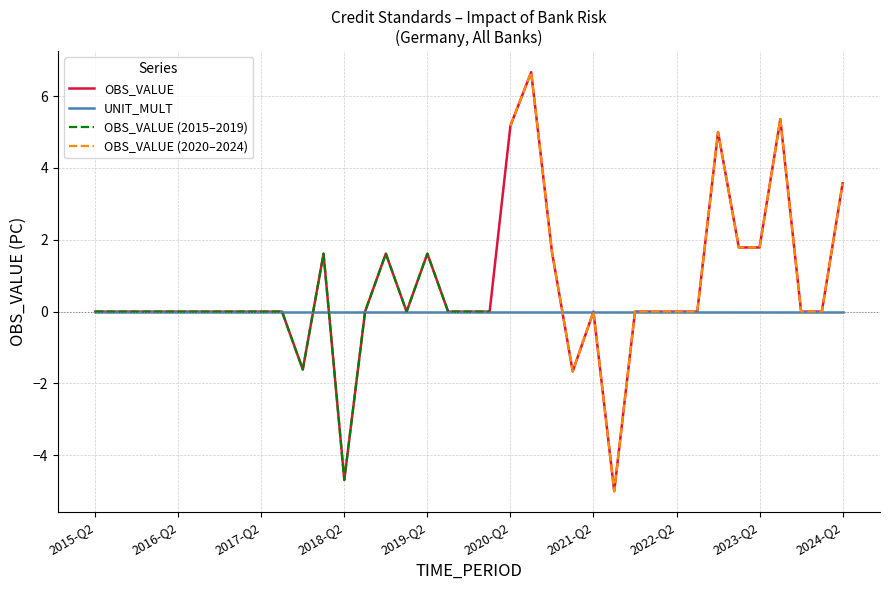

Is this an area chart (filled region under the line)?

No